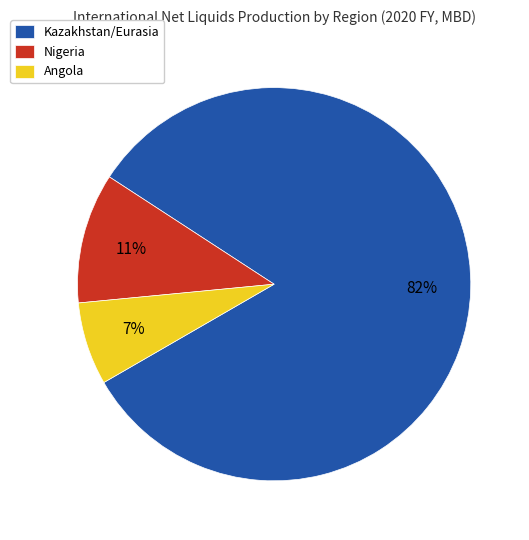

Count the number of slices in the pie.

3